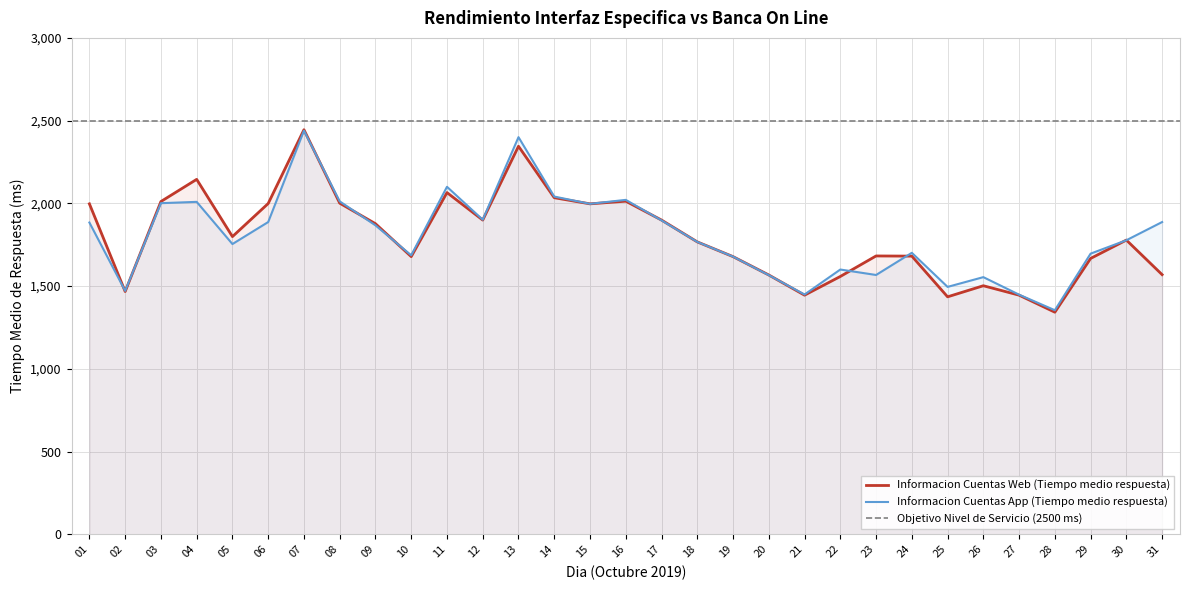

Count the number of data series in this chart.

2